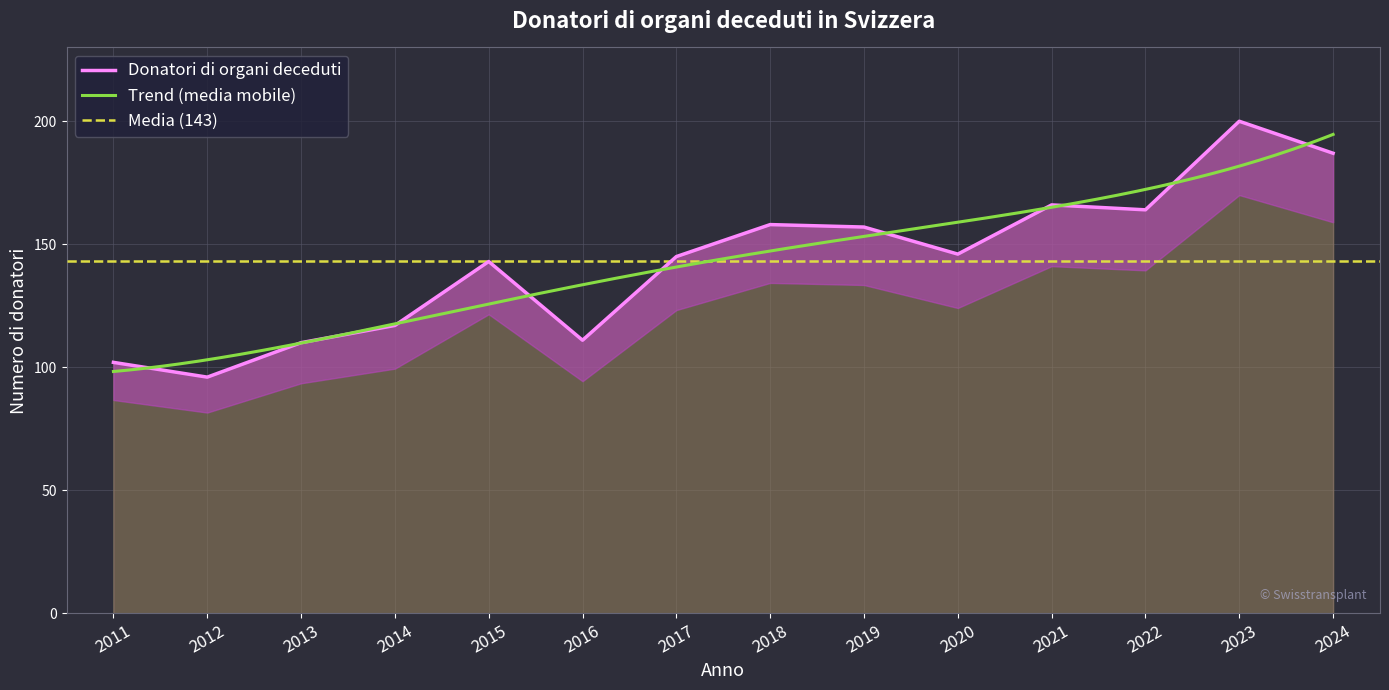

Reading left to right, list all the values displayed in this chart.

2011=102	2012=96	2013=110	2014=117	2015=143	2016=111	2017=145	2018=158	2019=157	2020=146	2021=166	2022=164	2023=200	2024=187